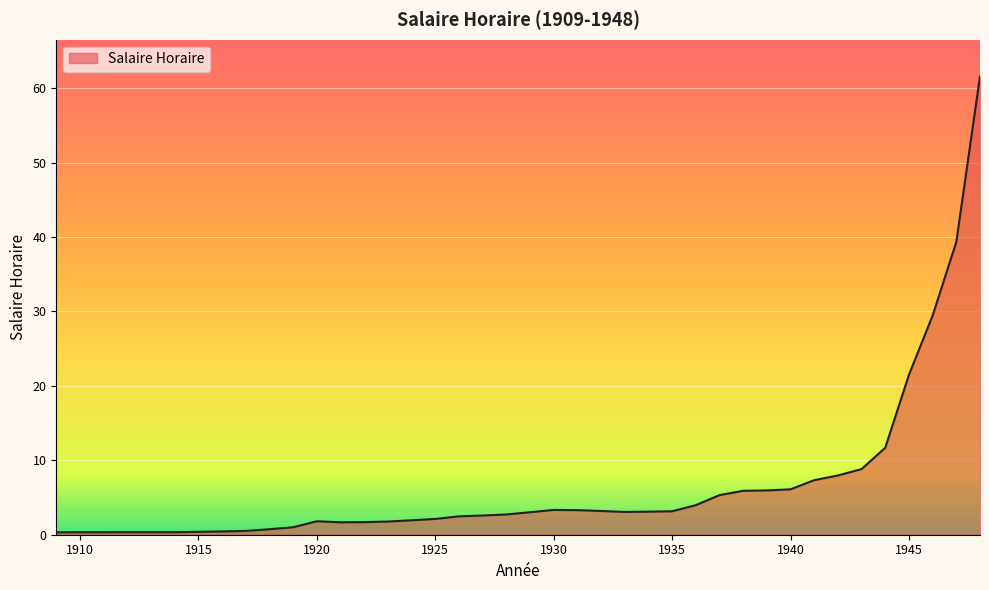

What is the greatest value displayed?

61.6